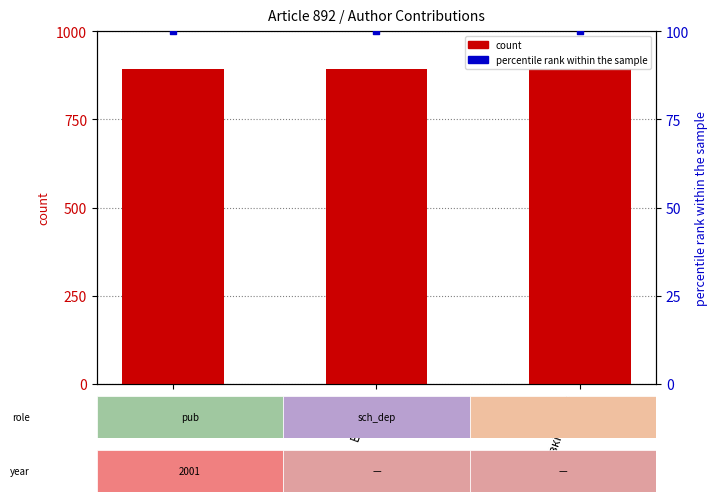

At how many categories does at least one series exceed 545?

3